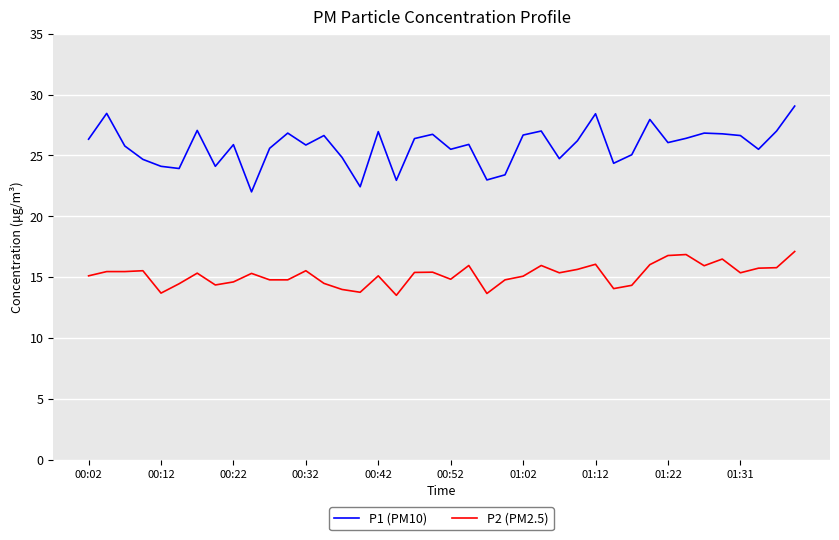

Which series has the largest total across all categories?

P1 (PM10)